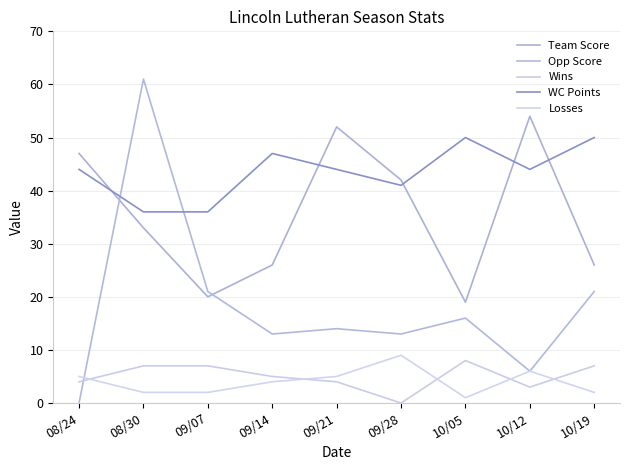

Reading right to left, extract all data points from this chart.

Team Score: 26	54	19	42	52	26	20	33	47
Opp Score: 21	6	16	13	14	13	21	61	0
Wins: 7	3	8	0	4	5	7	7	4
WC Points: 50	44	50	41	44	47	36	36	44
Losses: 2	6	1	9	5	4	2	2	5